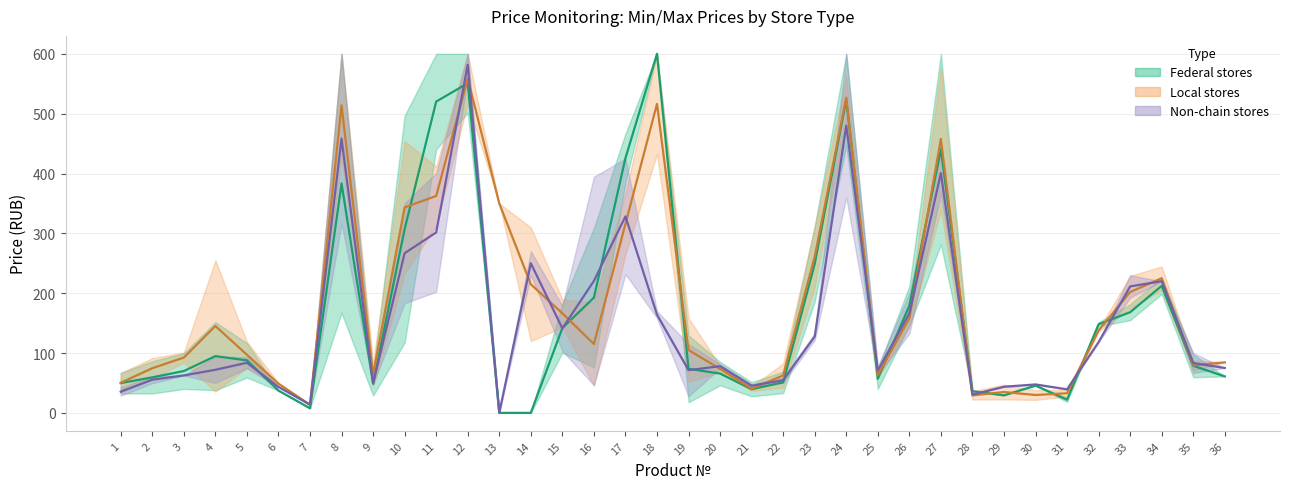

What are all the series names shown in the legend?

Federal stores (mid), Local stores (mid), Non-chain stores (mid)